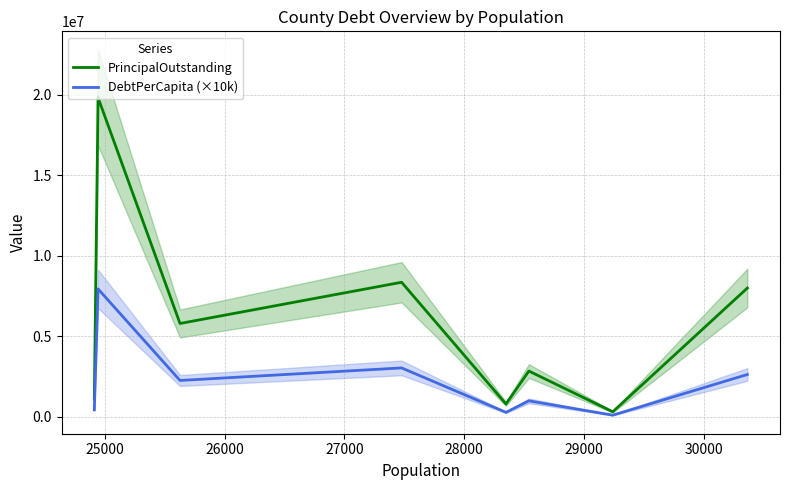

What is the highest value of the DebtPerCapita (×10k) series?

7953816.0